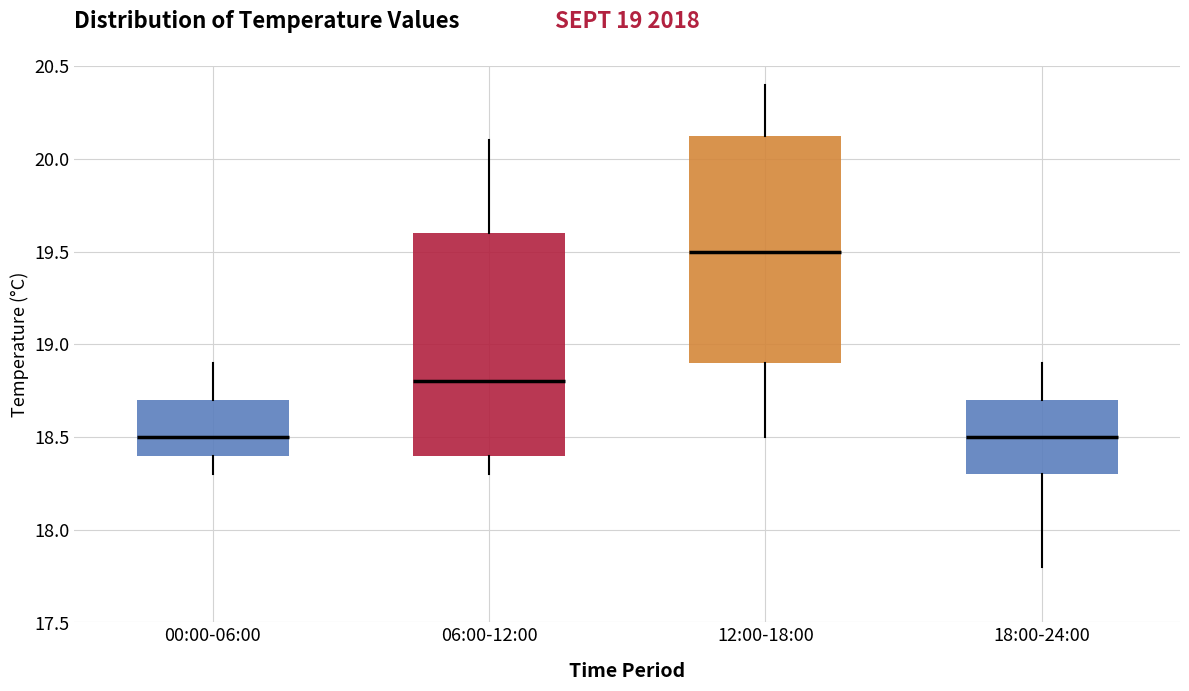

Reading left to right, read every box against the y-axis: the position of its median line, the range the box covers, and the ends of its whiskers. The values are not printed on the chart, so give them approximately, as read against the axis.

00:00-06:00: median 18.50, box 18.40 to 18.70, whiskers 18.30 to 18.90
06:00-12:00: median 18.80, box 18.40 to 19.60, whiskers 18.30 to 20.10
12:00-18:00: median 19.50, box 18.90 to 20.15, whiskers 18.50 to 20.40
18:00-24:00: median 18.50, box 18.30 to 18.70, whiskers 17.80 to 18.90